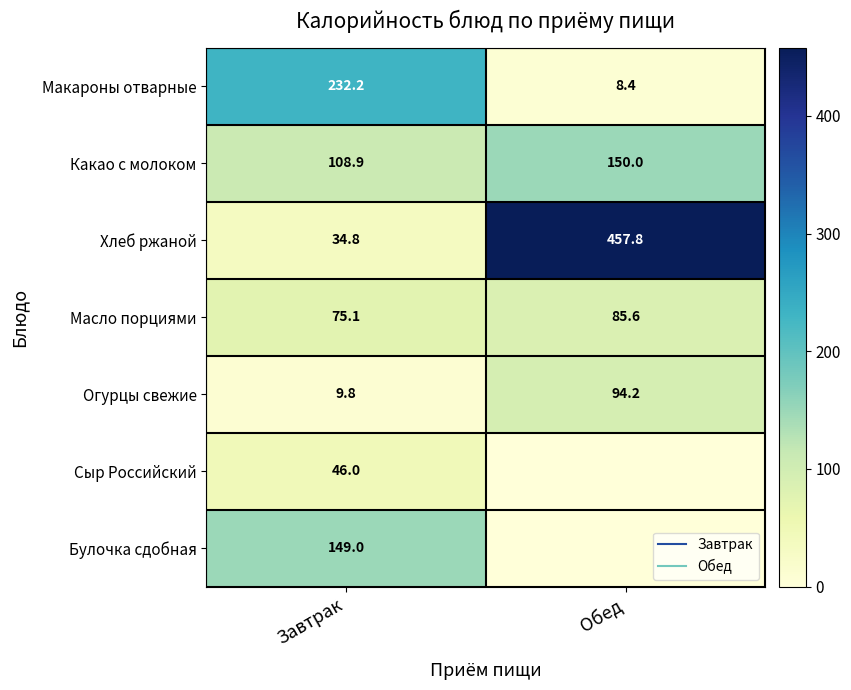

Is it true that Масло порциями equals 85.6 at Обед?

True